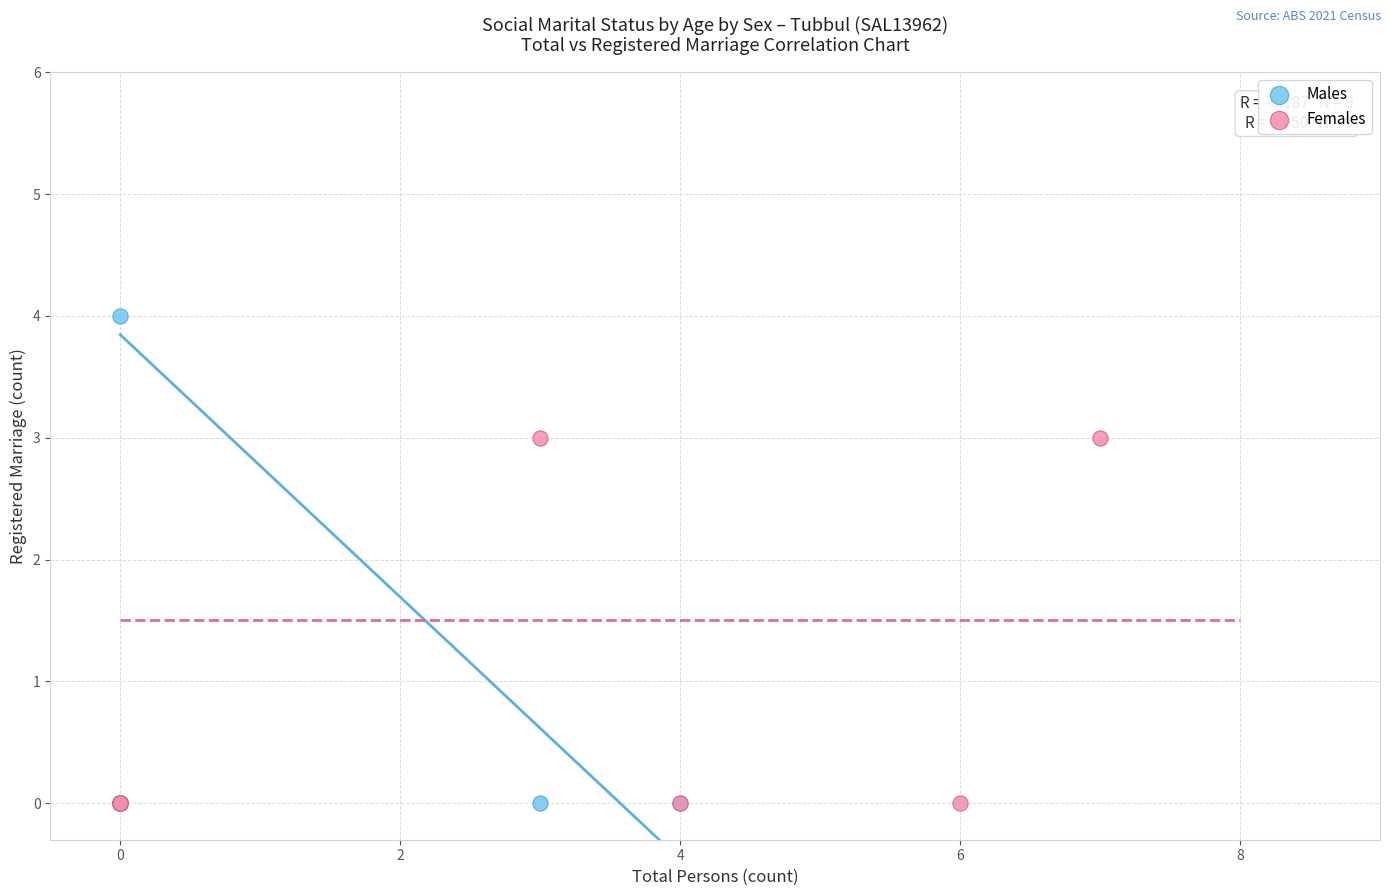

Which series has the widest spread of Y values?

Males